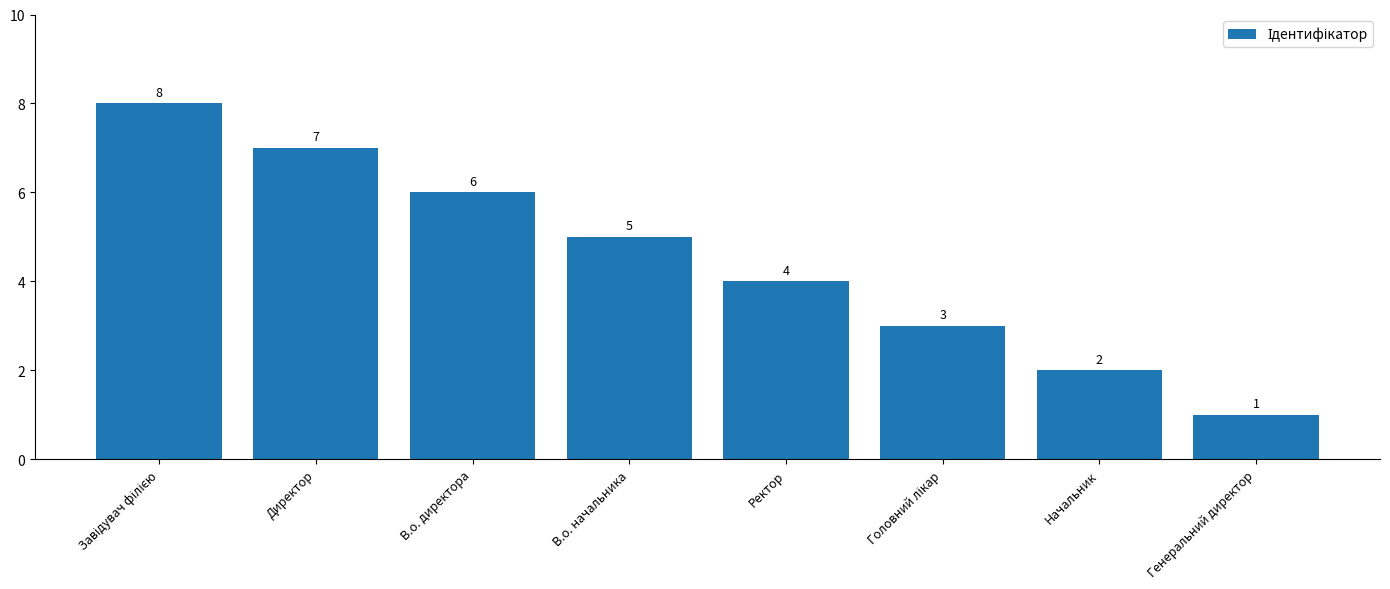

What is the label of the 8th bar from the left?

Генеральний директор